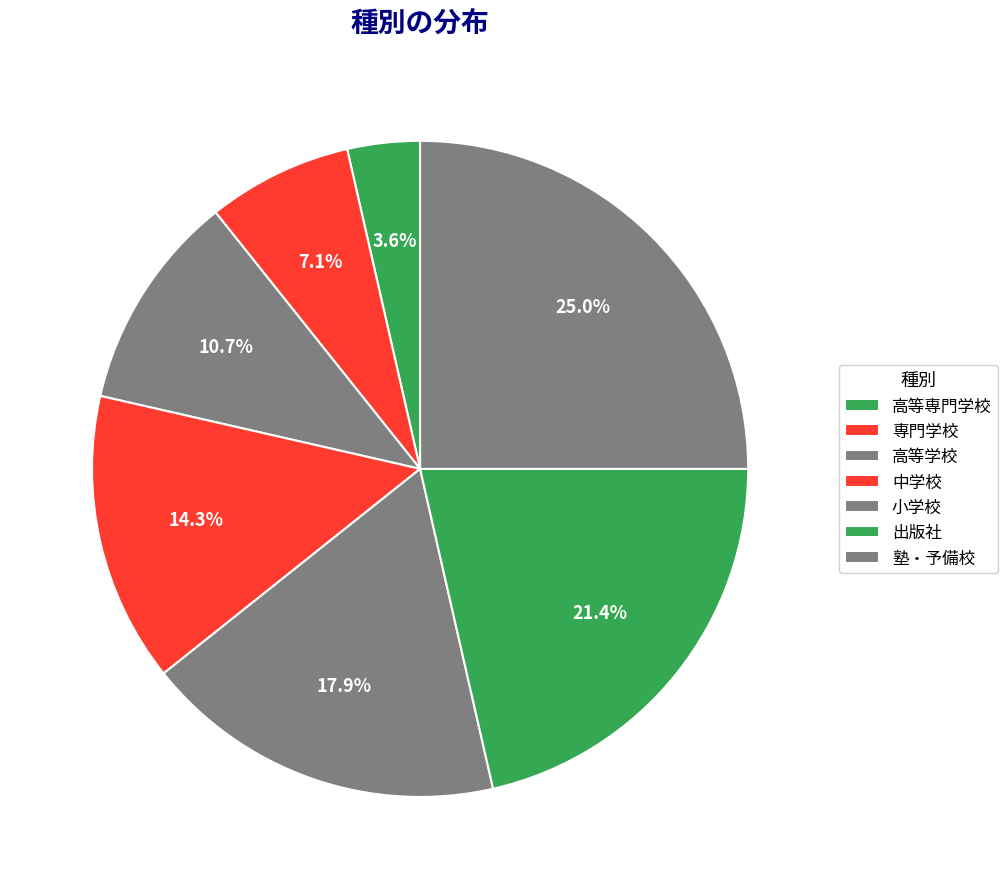

To the nearest percent, what is the difference between the 小学校 and 高等専門学校 slice percentages?

14%